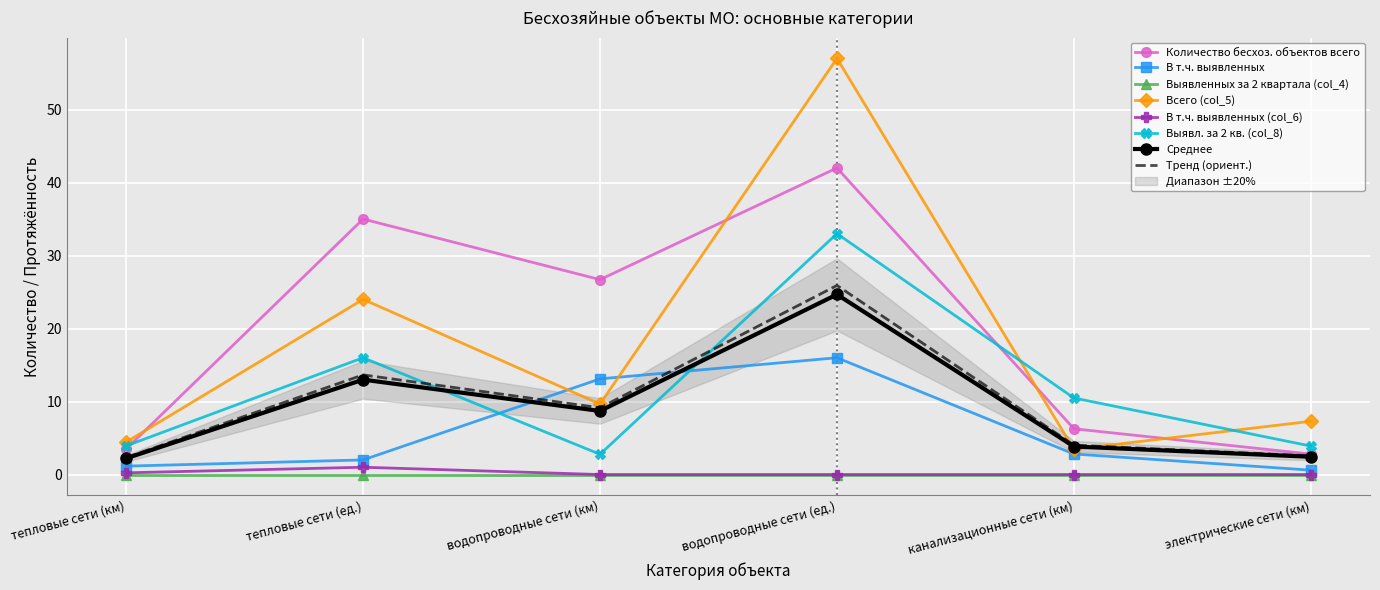

Is the value of Среднее at электрические сети (км) greater than the value of В т.ч. выявленных (col_6) at тепловые сети (км)?

Yes